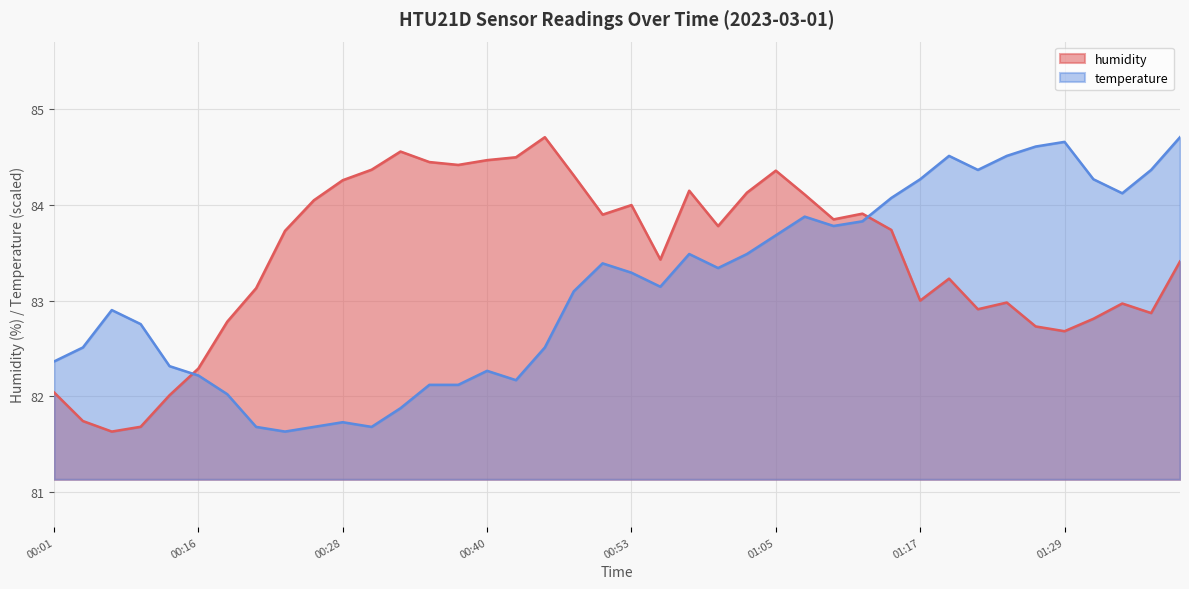

How many data points in temperature are above 83?

22